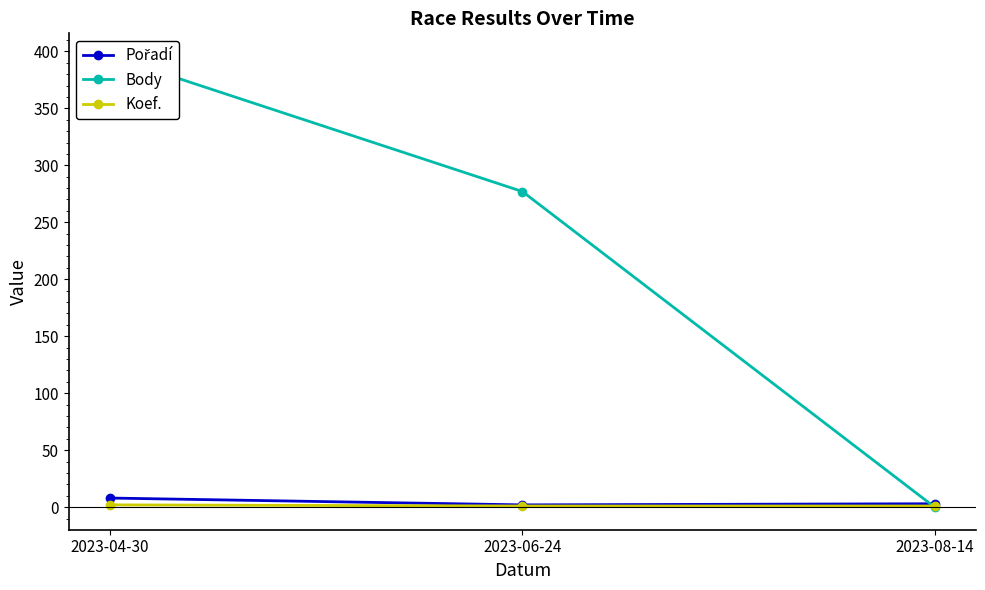

What is the value of the Pořadí point at the 3rd from the left?

3